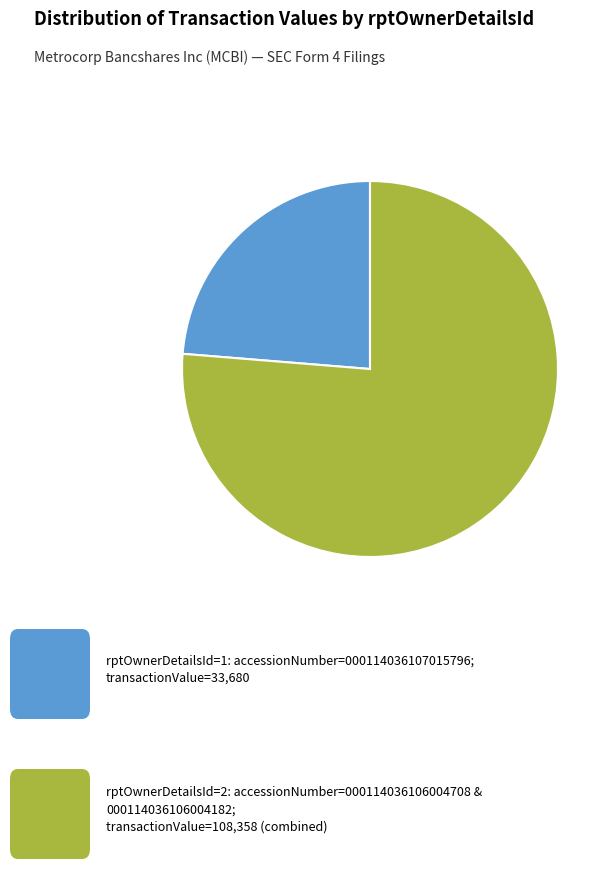

Is there any slice that represents more than half of the pie?

Yes